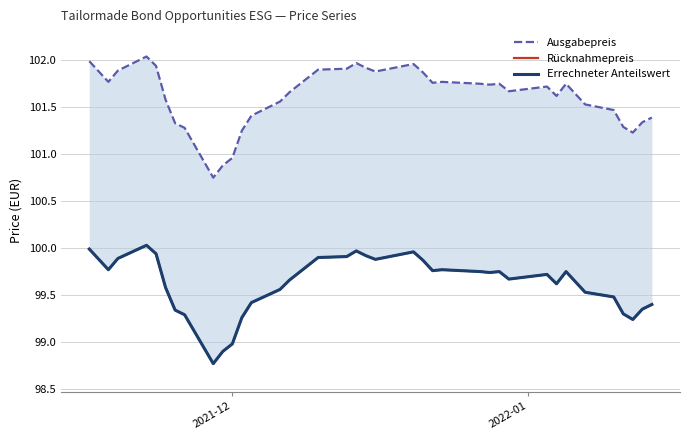

In Rücknahmepreis, how many points are lower than both neighbors (excluding endpoints)?

8